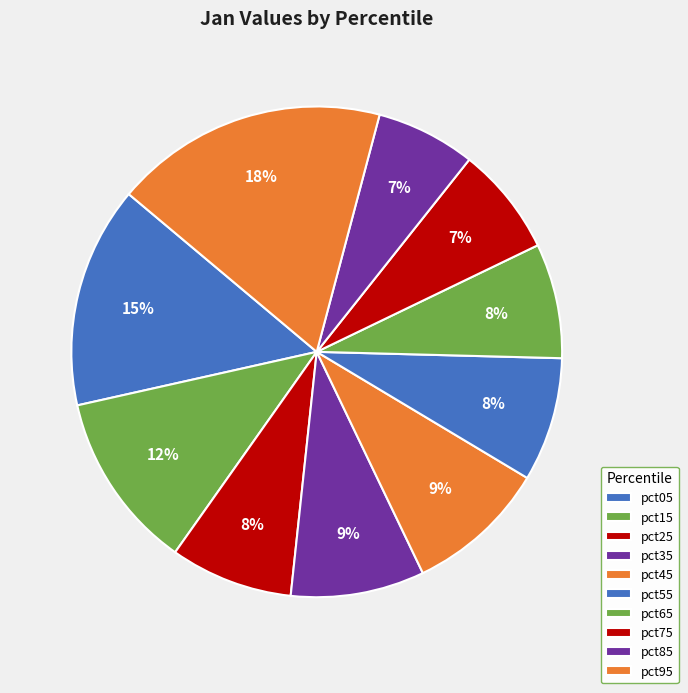

How many segments does this pie chart have?

10